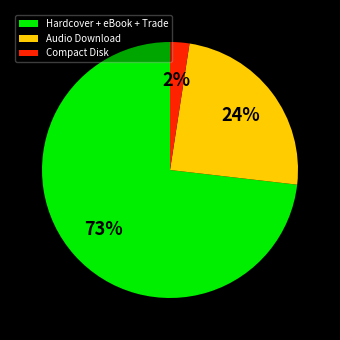

Which has a higher value, Compact Disk or Audio Download?

Audio Download